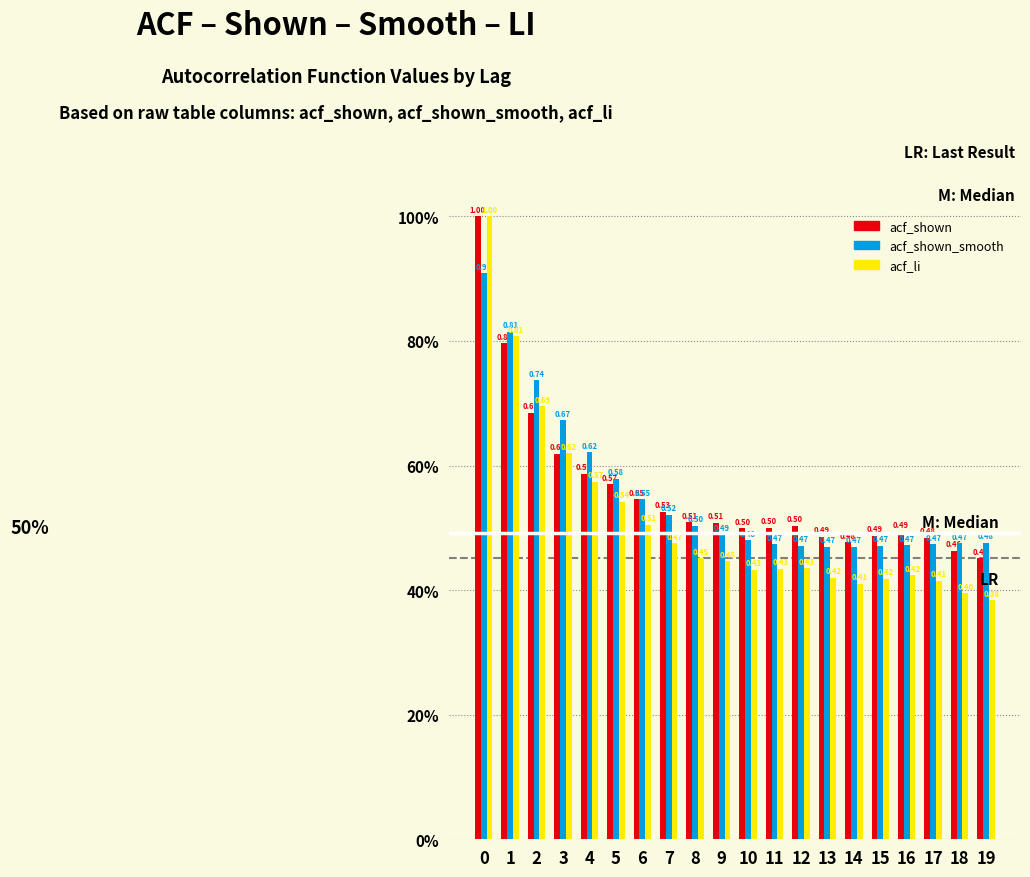

Does the chart contain any negative values?

No